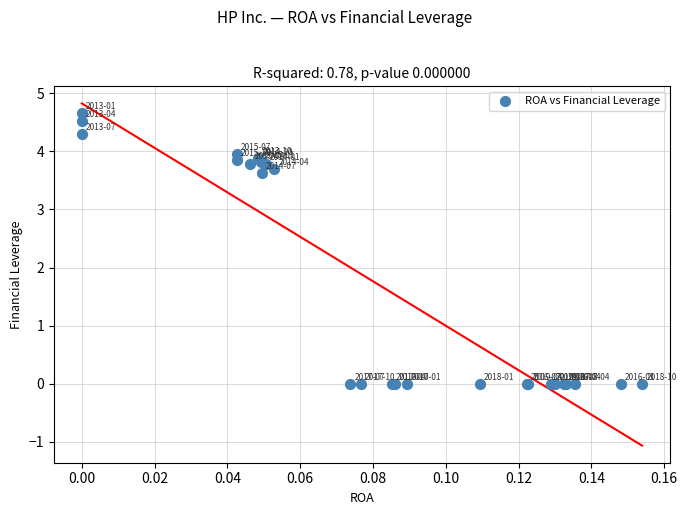

What Y value in the scatter plot is closest to 2?

3.6